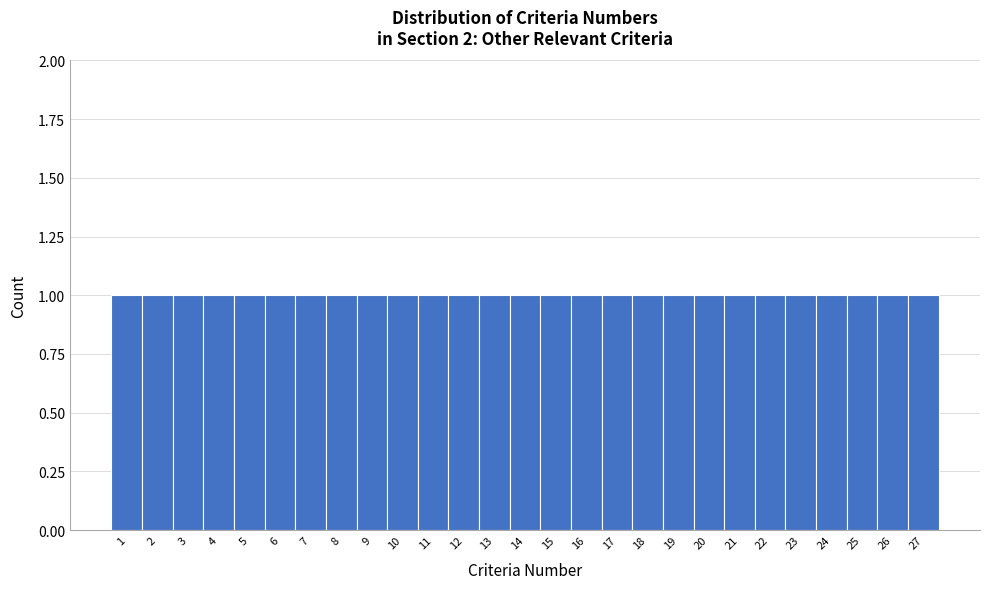

Reading left to right, list every bar in this chart as the range it spans on the x-axis followed by its height. The values are not printed on the chart, so give them approximately, as read against the axis.

0.5 to 1.5: 1
1.5 to 2.5: 1
2.5 to 3.5: 1
3.5 to 4.5: 1
4.5 to 5.5: 1
5.5 to 6.5: 1
6.5 to 7.5: 1
7.5 to 8.5: 1
8.5 to 9.5: 1
9.5 to 10.5: 1
10.5 to 11.5: 1
11.5 to 12.5: 1
12.5 to 13.5: 1
13.5 to 14.5: 1
14.5 to 15.5: 1
15.5 to 16.5: 1
16.5 to 17.5: 1
17.5 to 18.5: 1
18.5 to 19.5: 1
19.5 to 20.5: 1
20.5 to 21.5: 1
21.5 to 22.5: 1
22.5 to 23.5: 1
23.5 to 24.5: 1
24.5 to 25.5: 1
25.5 to 26.5: 1
26.5 to 27.5: 1